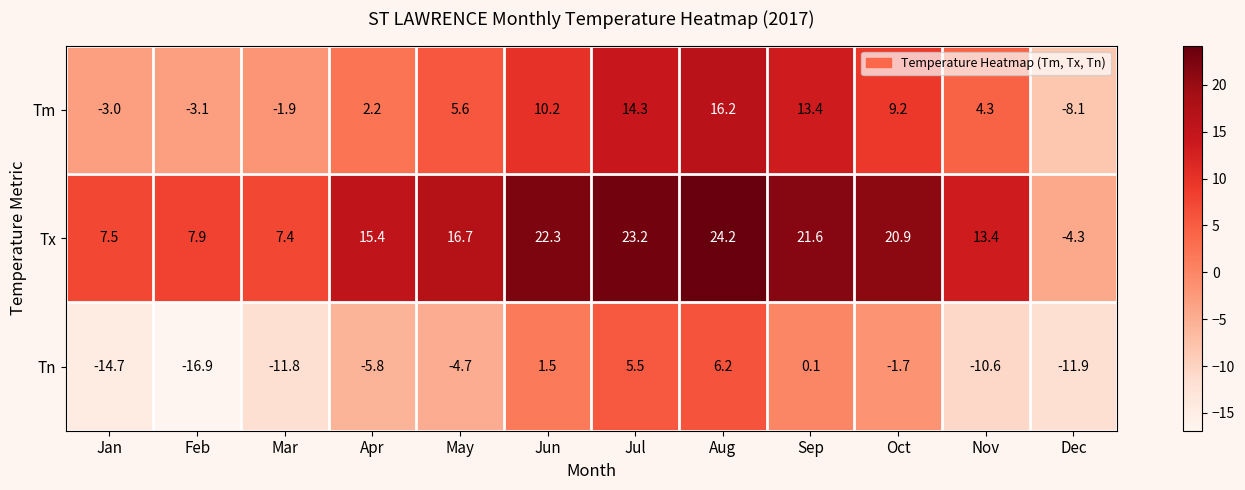

Read the Tx value at Jan.

7.5